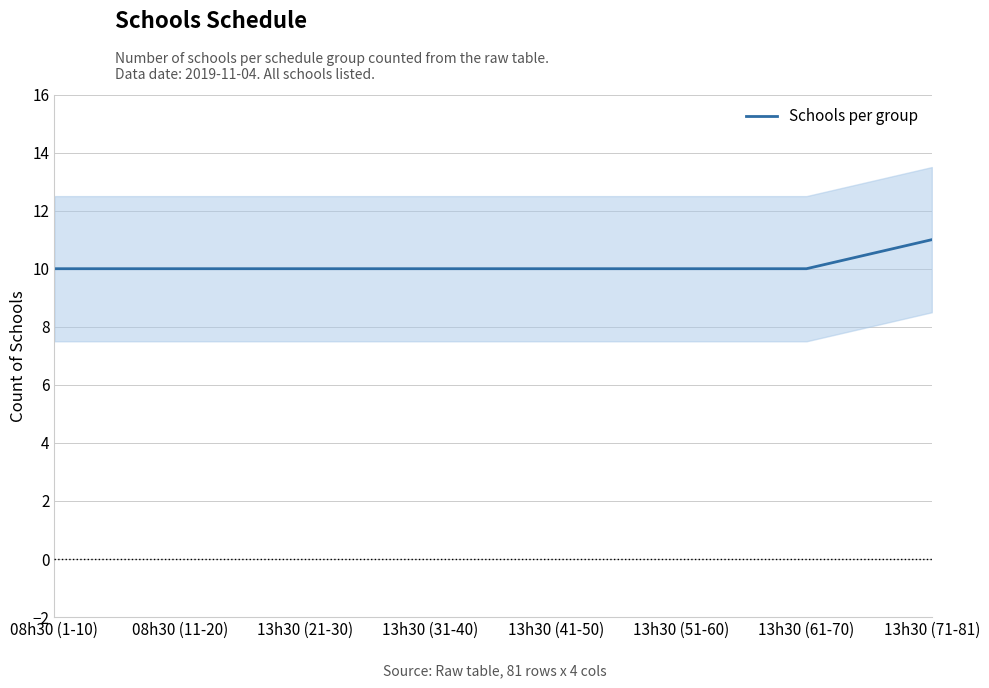

Does the chart display data point markers on the line(s)?

No